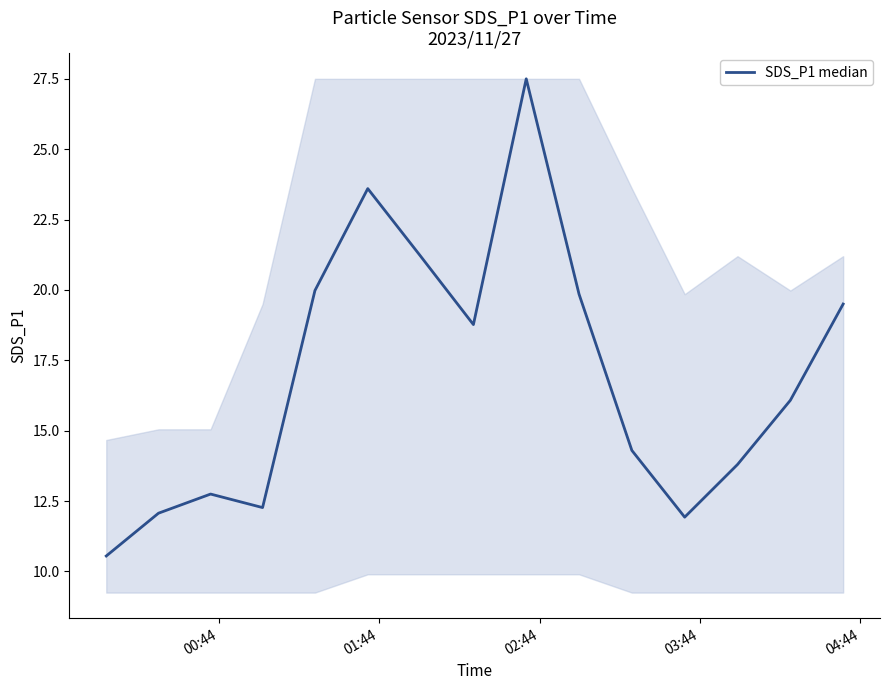

What is the minimum value shown in the chart?

10.6